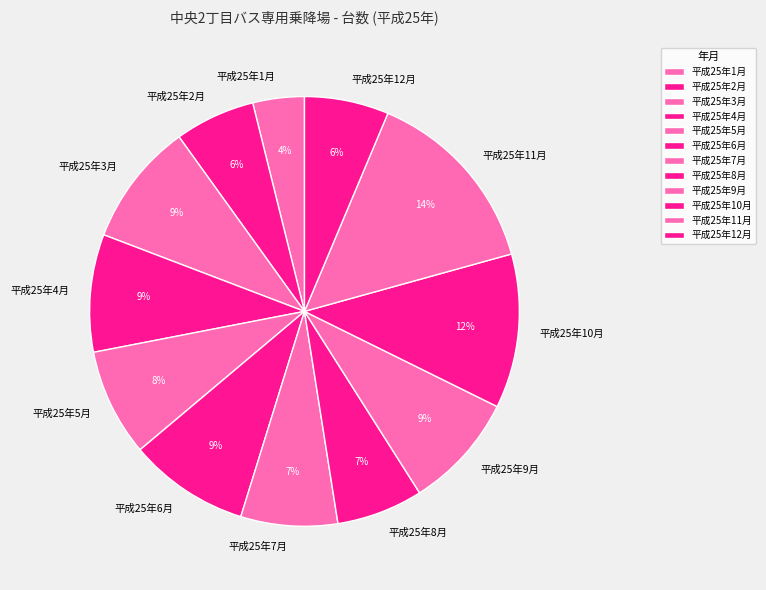

How many slices are in this pie chart?

12